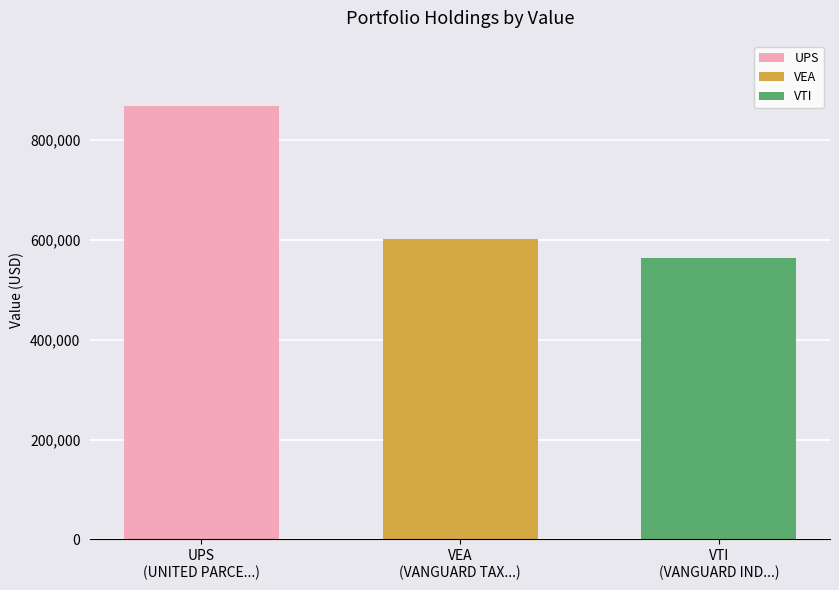

What is the maximum value shown in the chart?

869200